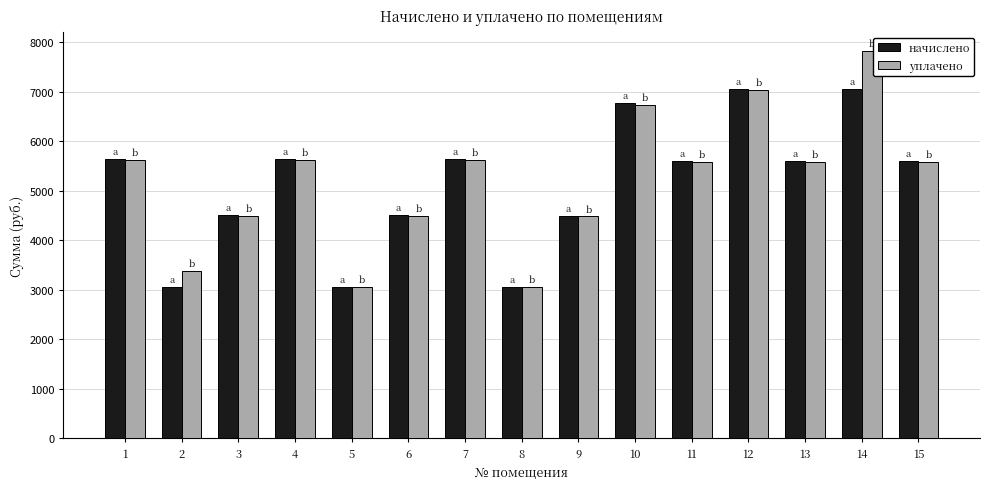

What is the total value across all series at 6?

8993.5